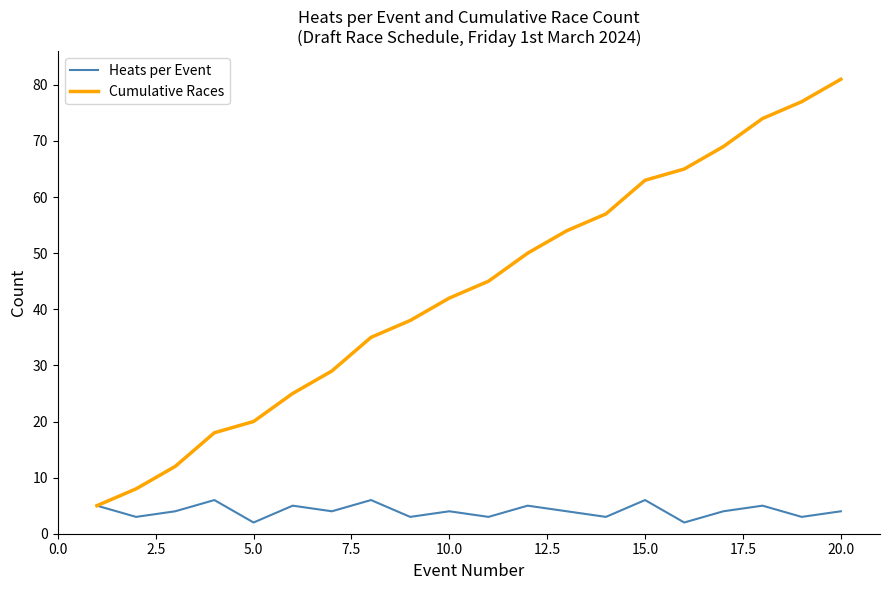

Rank the series by their maximum value, from highest to lowest.

Cumulative Races, Heats per Event